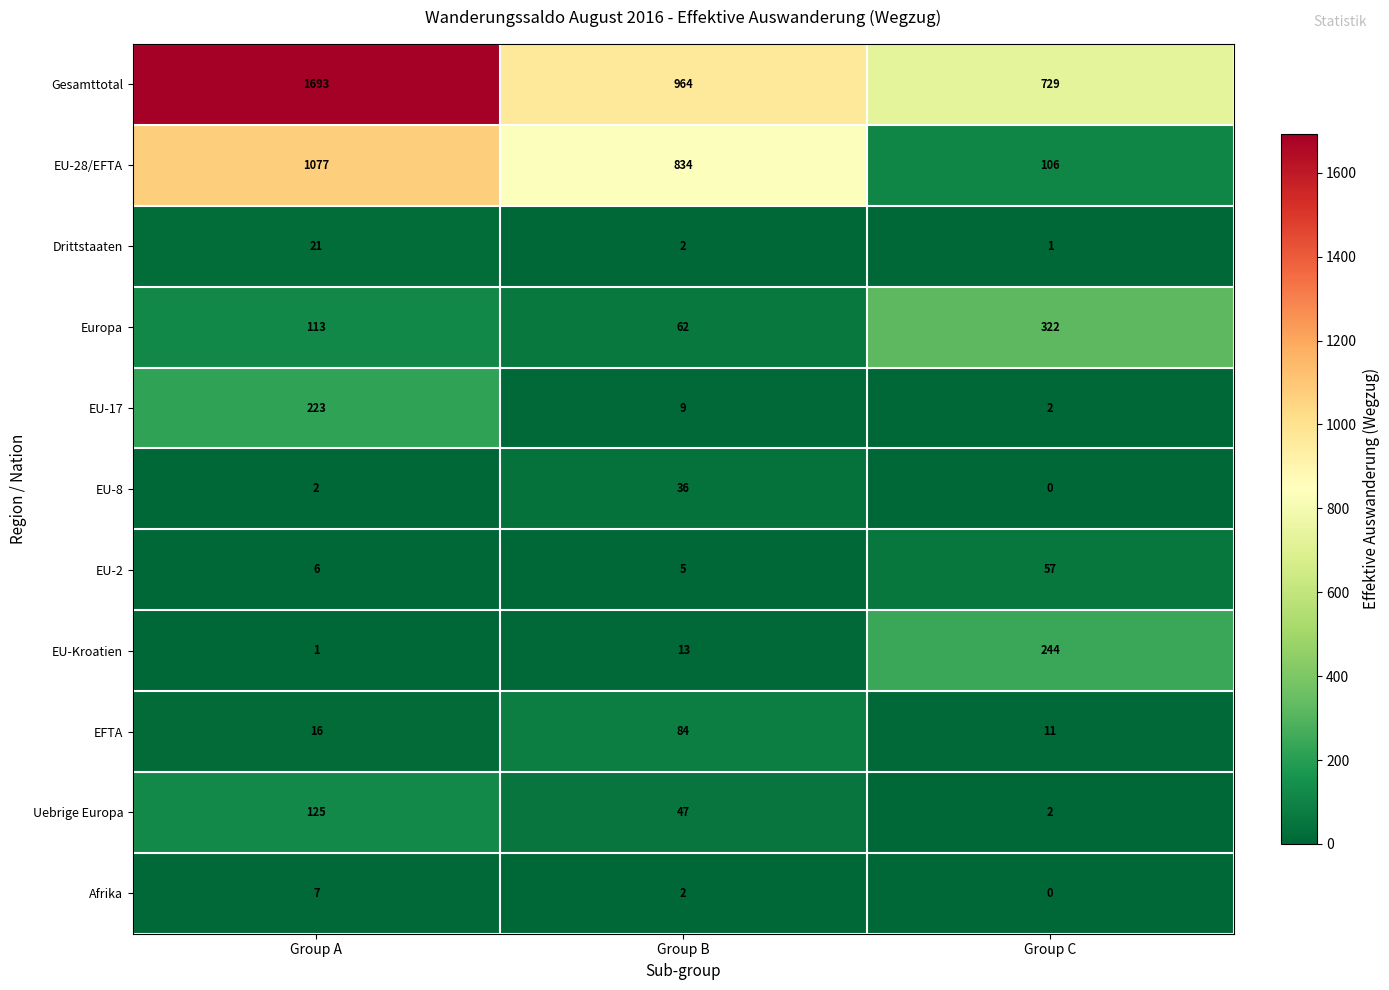

Is it true that EU-28/EFTA equals 1077 at Group A?

True